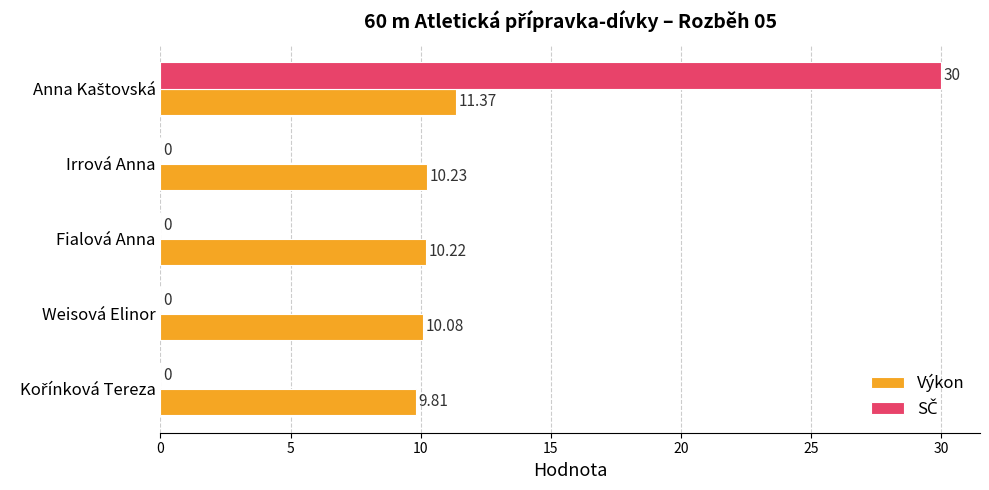

At which label is Výkon closest to 10?

Weisová Elinor